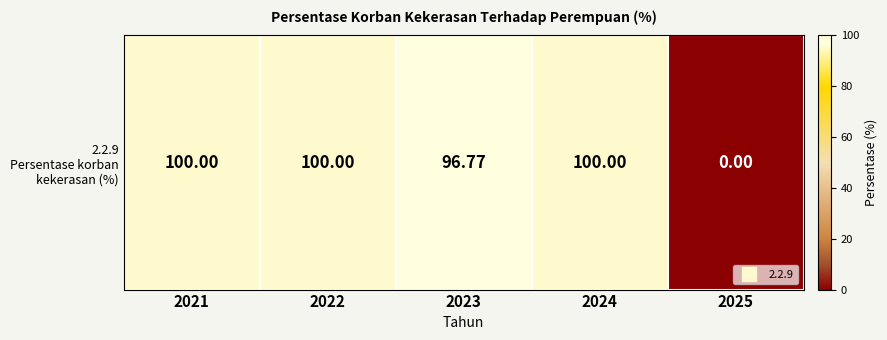

Rank the categories by value from highest to lowest.

2021, 2022, 2024, 2023, 2025